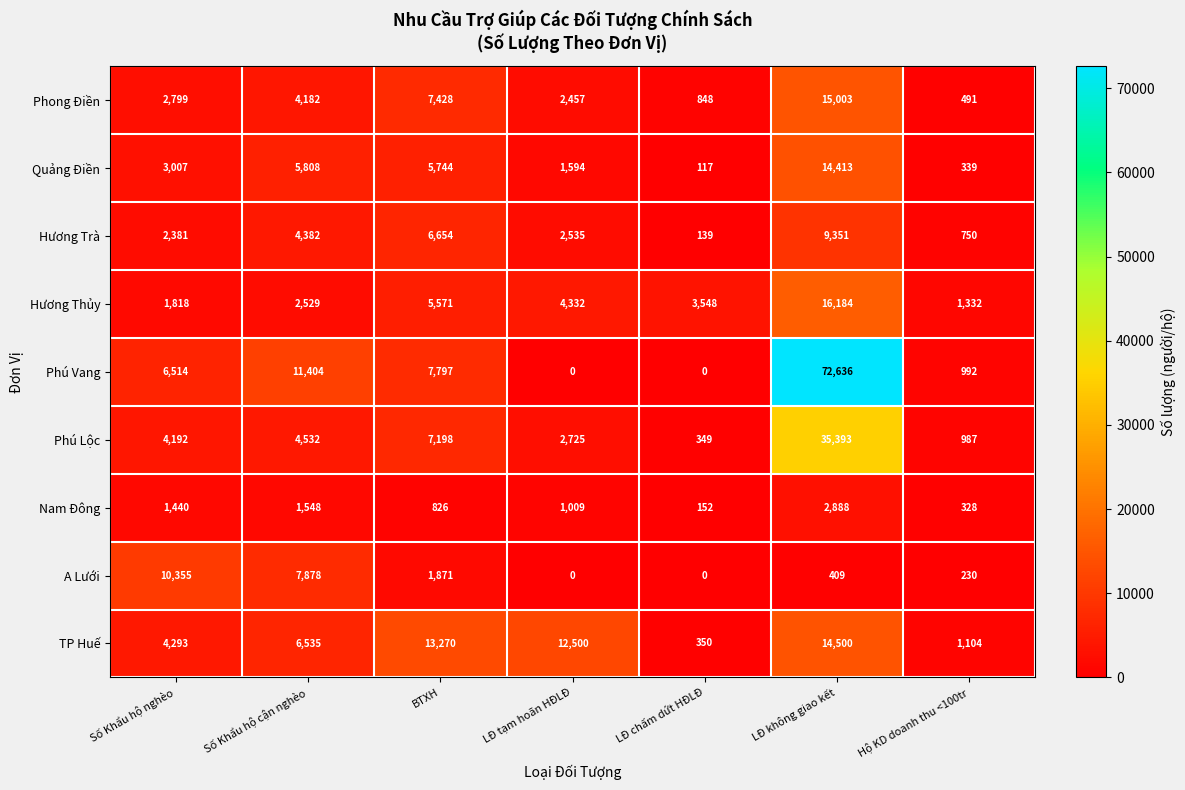

What is the difference between the highest and lowest values at Số Khẩu hộ nghèo?

8915